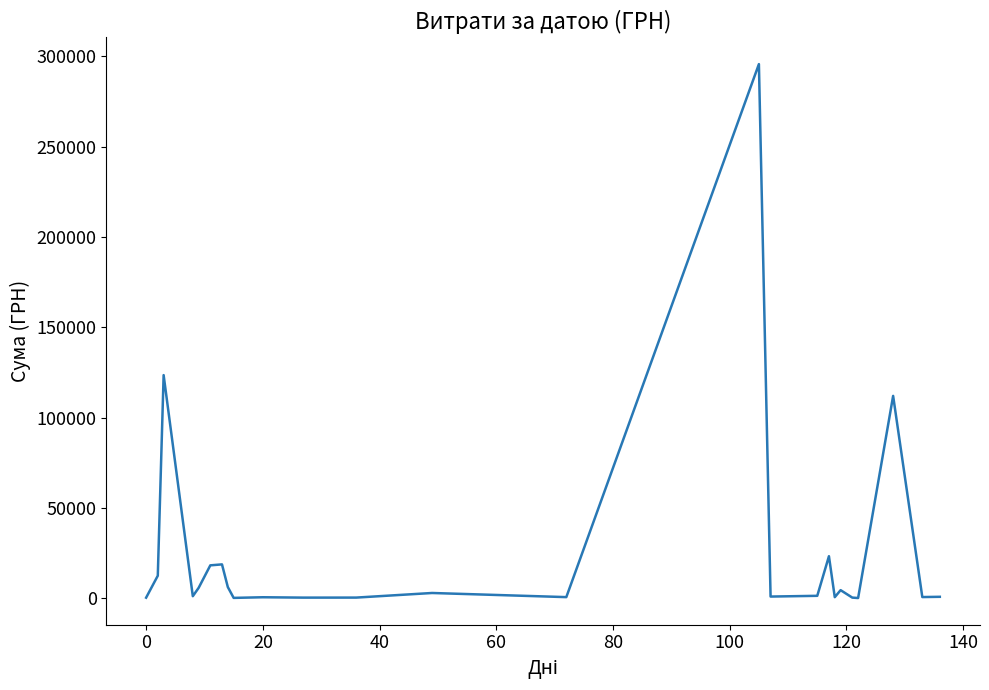

What is the maximum value shown in the chart?

295638.6